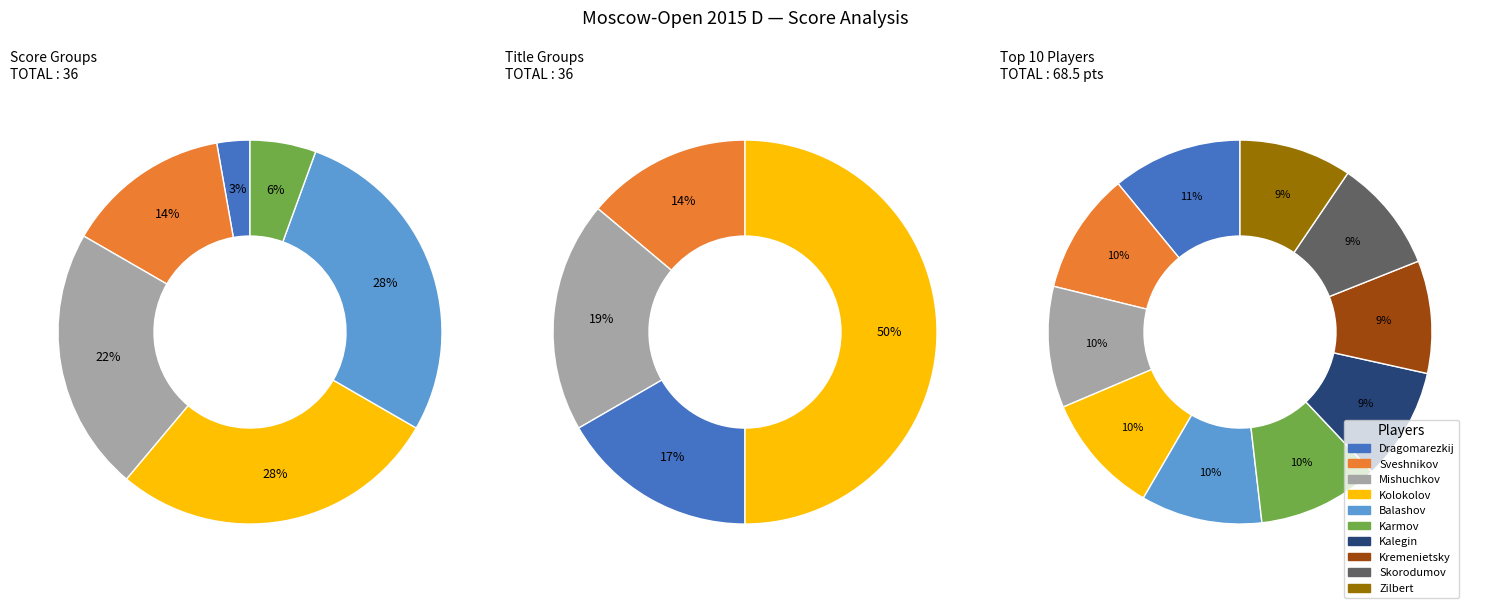

Which has a higher value, 5.5 or 7.5?

5.5